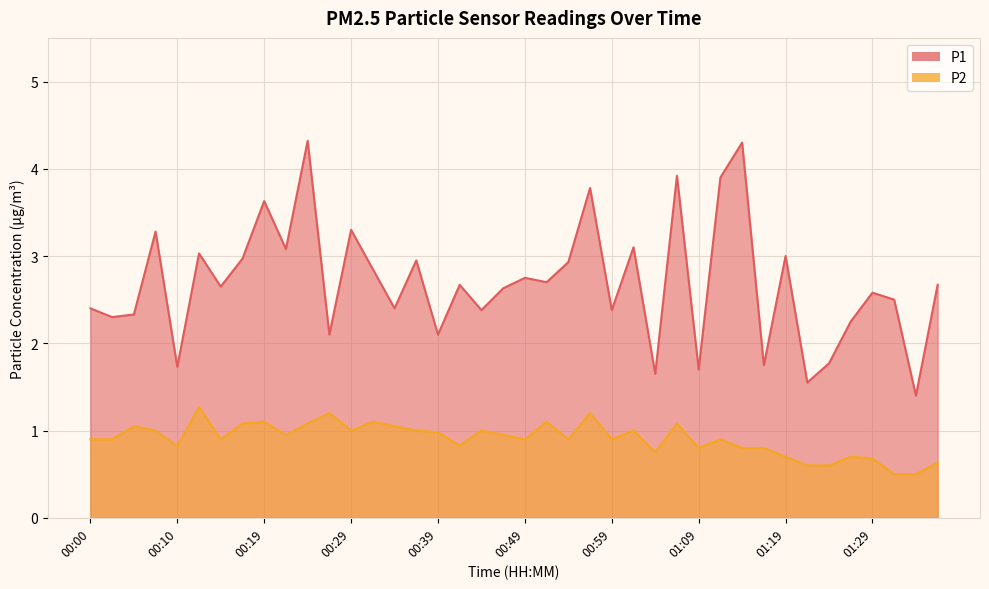

Reading right to left, what are all the values shown in this chart?

P1: 2.7	1.4	2.5	2.6	2.2	1.8	1.6	3.0	1.8	4.3	3.9	1.7	3.9	1.6	3.1	2.4	3.8	2.9	2.7	2.8	2.6	2.4	2.7	2.1	3.0	2.4	2.9	3.3	2.1	4.3	3.1	3.6	3.0	2.6	3.0	1.7	3.3	2.3	2.3	2.4
P2: 0.6	0.5	0.5	0.7	0.7	0.6	0.6	0.7	0.8	0.8	0.9	0.8	1.1	0.8	1.0	0.9	1.2	0.9	1.1	0.9	0.9	1.0	0.8	1.0	1.0	1.1	1.1	1.0	1.2	1.1	0.9	1.1	1.1	0.9	1.3	0.8	1.0	1.1	0.9	0.9